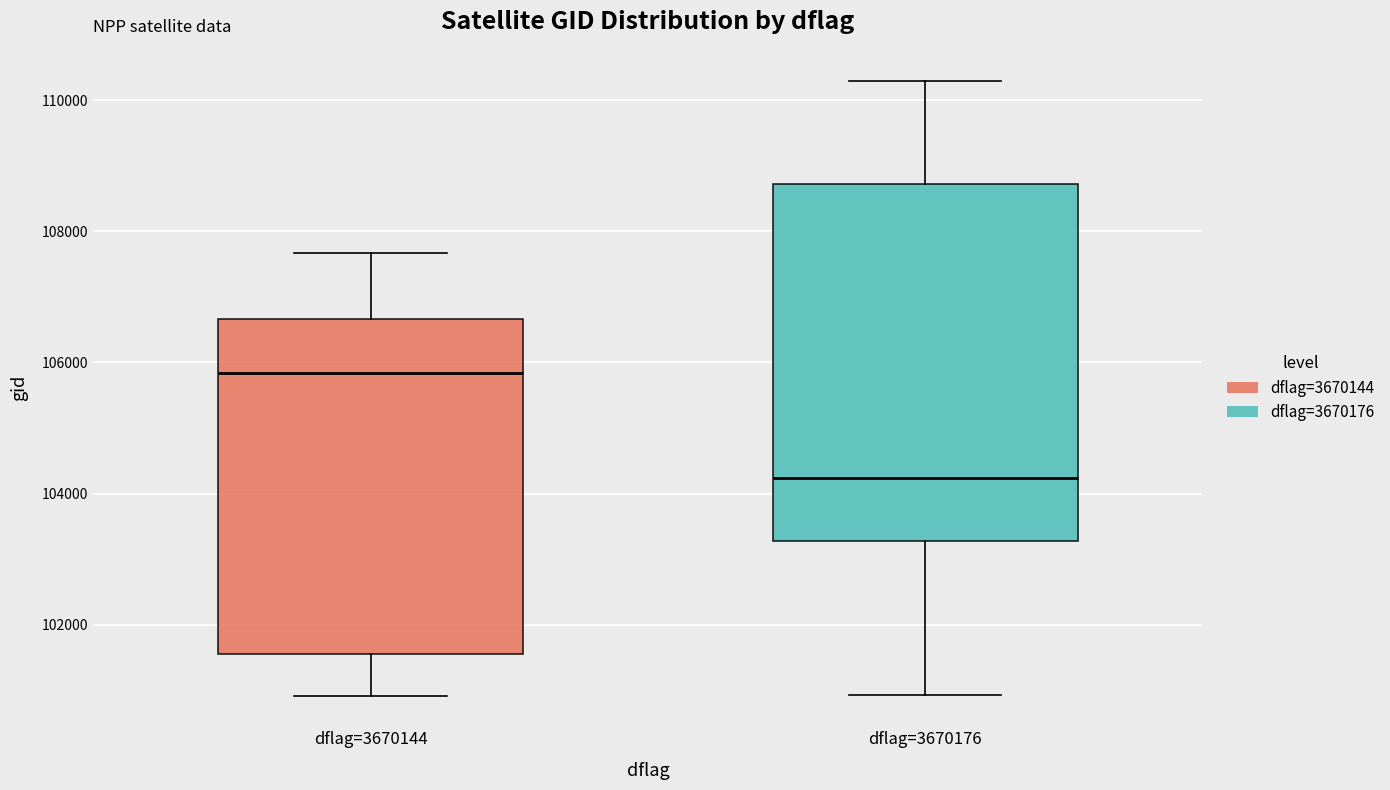

Reading left to right, read every box against the y-axis: the position of its median line, the range the box covers, and the ends of its whiskers. The values are not printed on the chart, so give them approximately, as read against the axis.

dflag=3670144: median 105800, box 101600 to 106600, whiskers 101000 to 107600
dflag=3670176: median 104200, box 103200 to 108800, whiskers 101000 to 110200